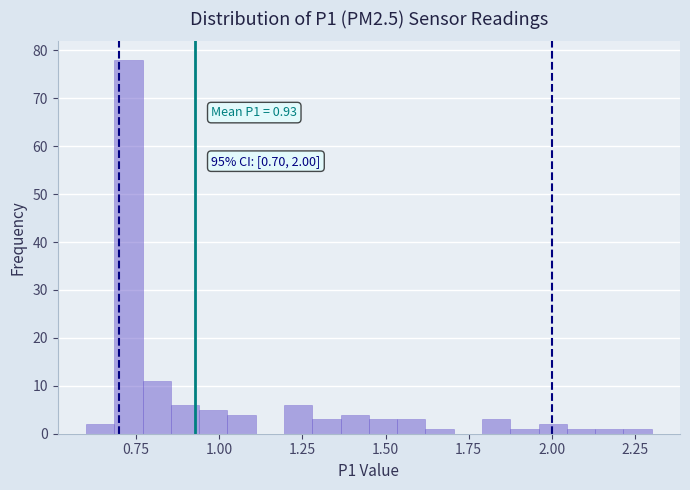

Around what value on the x-axis is the tallest bar? Give the approximate position of its centre, as read against the axis.

0.75